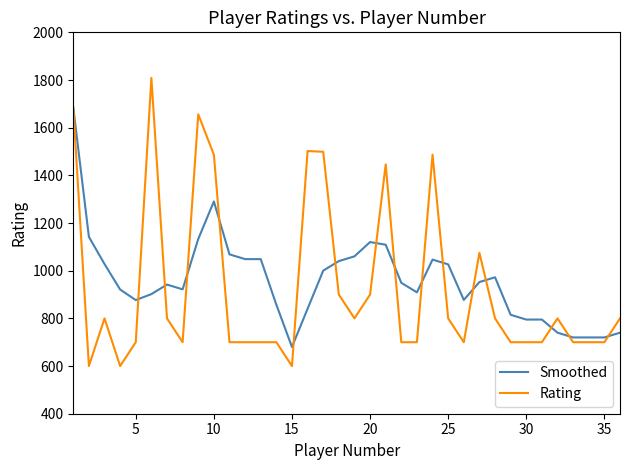

Which series has the widest spread of values?

Rating